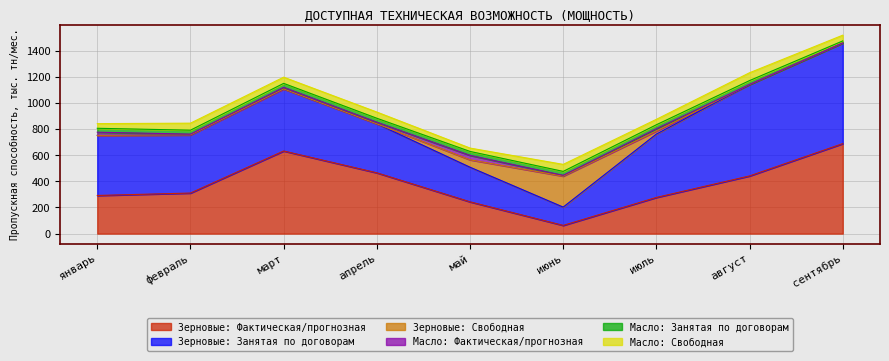

At which label does Масло: Занятая по договорам reach its minimum?

сентябрь